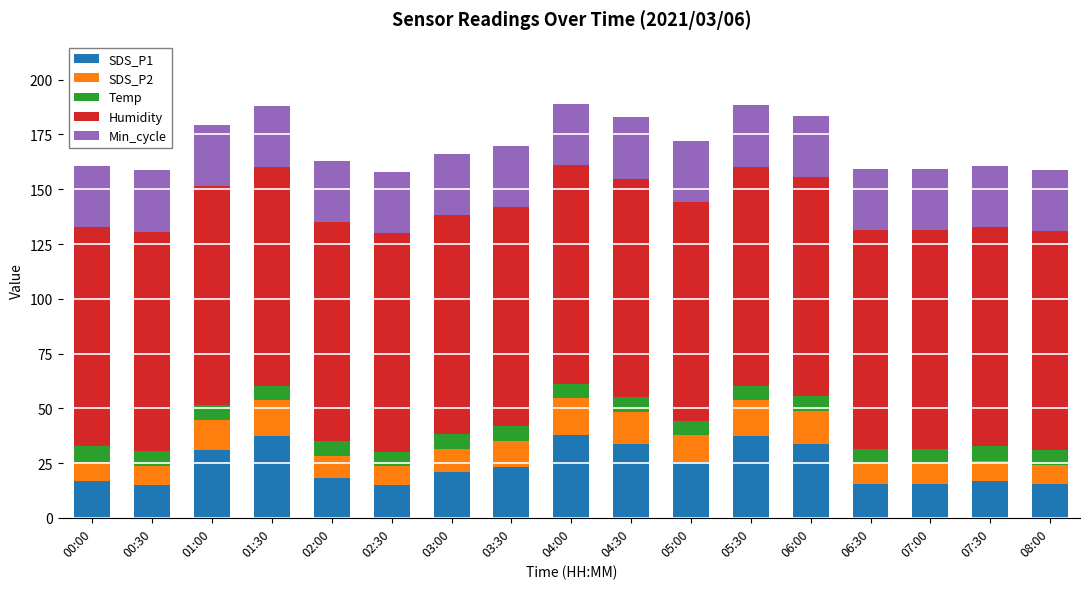

What is the difference between the maximum and minimum values in the SDS_P1 series?

23.1